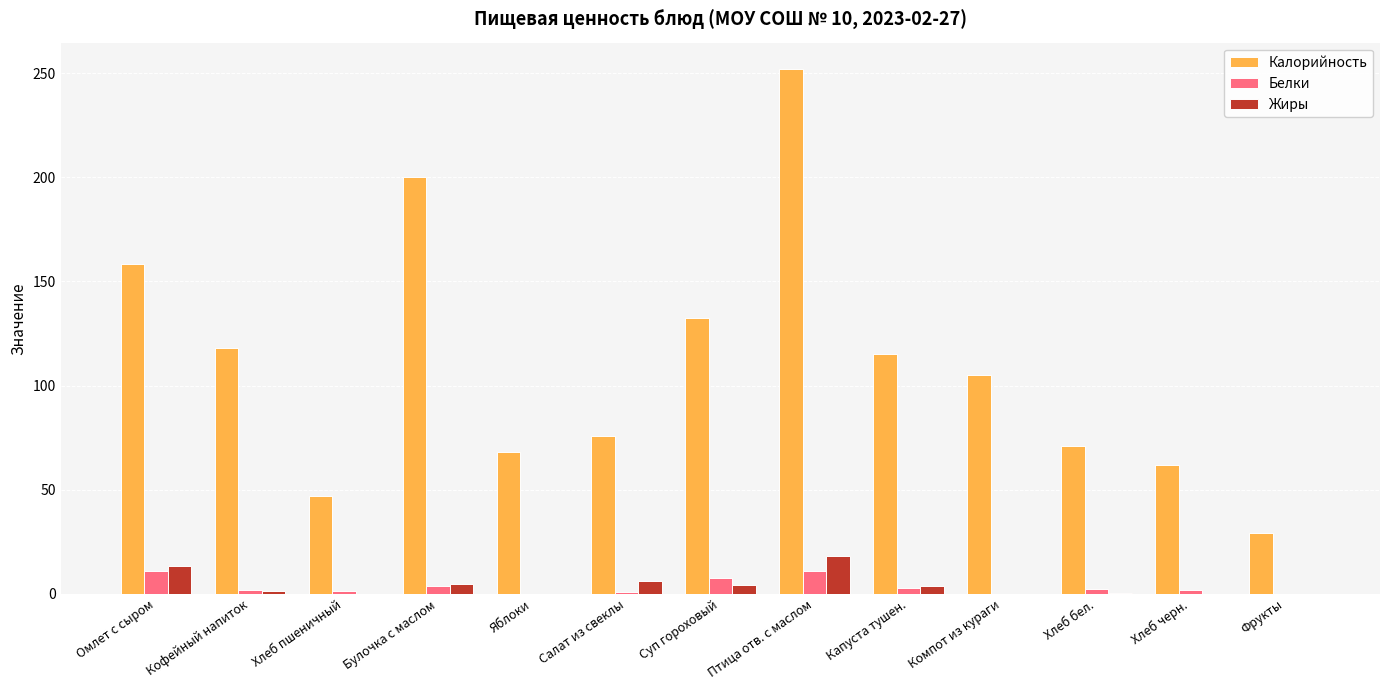

Is the value of Белки at Салат из свеклы greater than the value of Калорийность at Хлеб пшеничный?

No